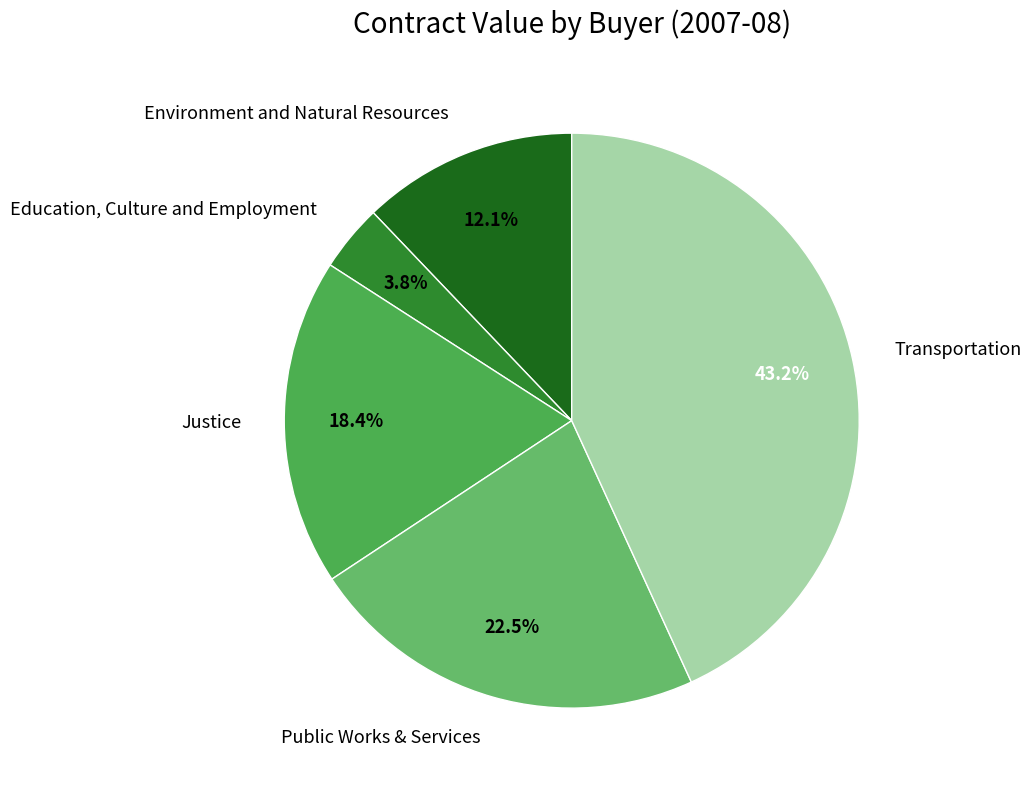

Does Transportation account for over 50% of the chart?

No